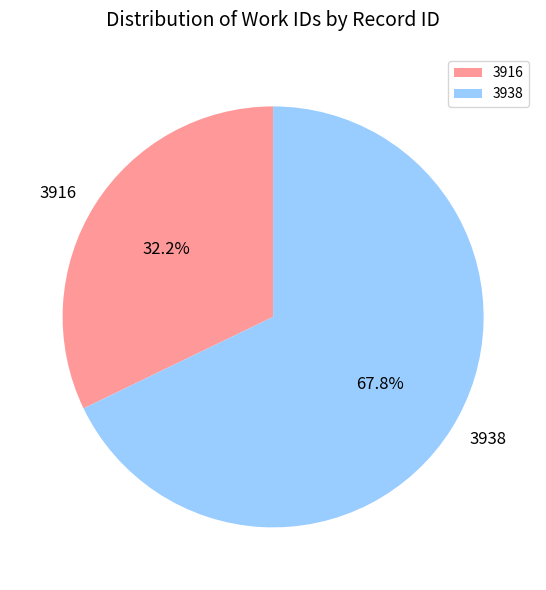

Count the number of slices in the pie.

2